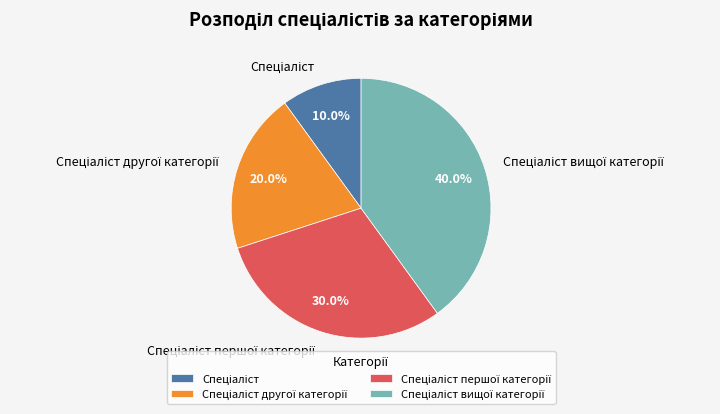

Is there a majority slice in this chart?

No